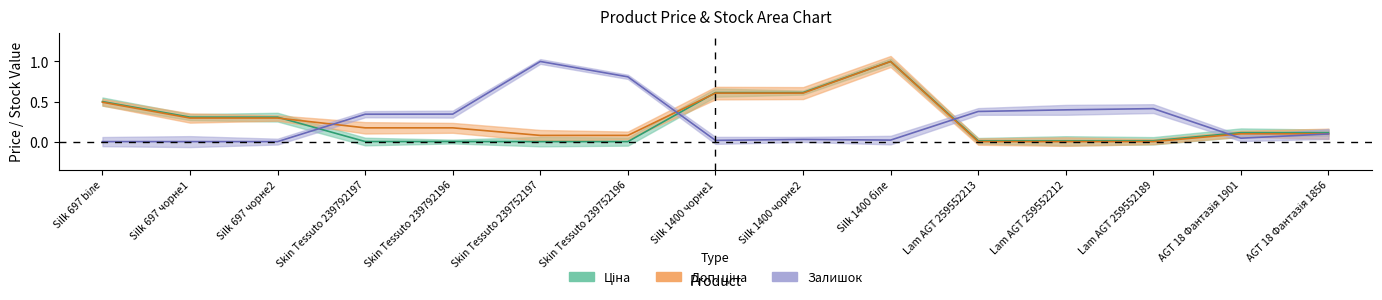

Is this an area chart (filled region under the line)?

No